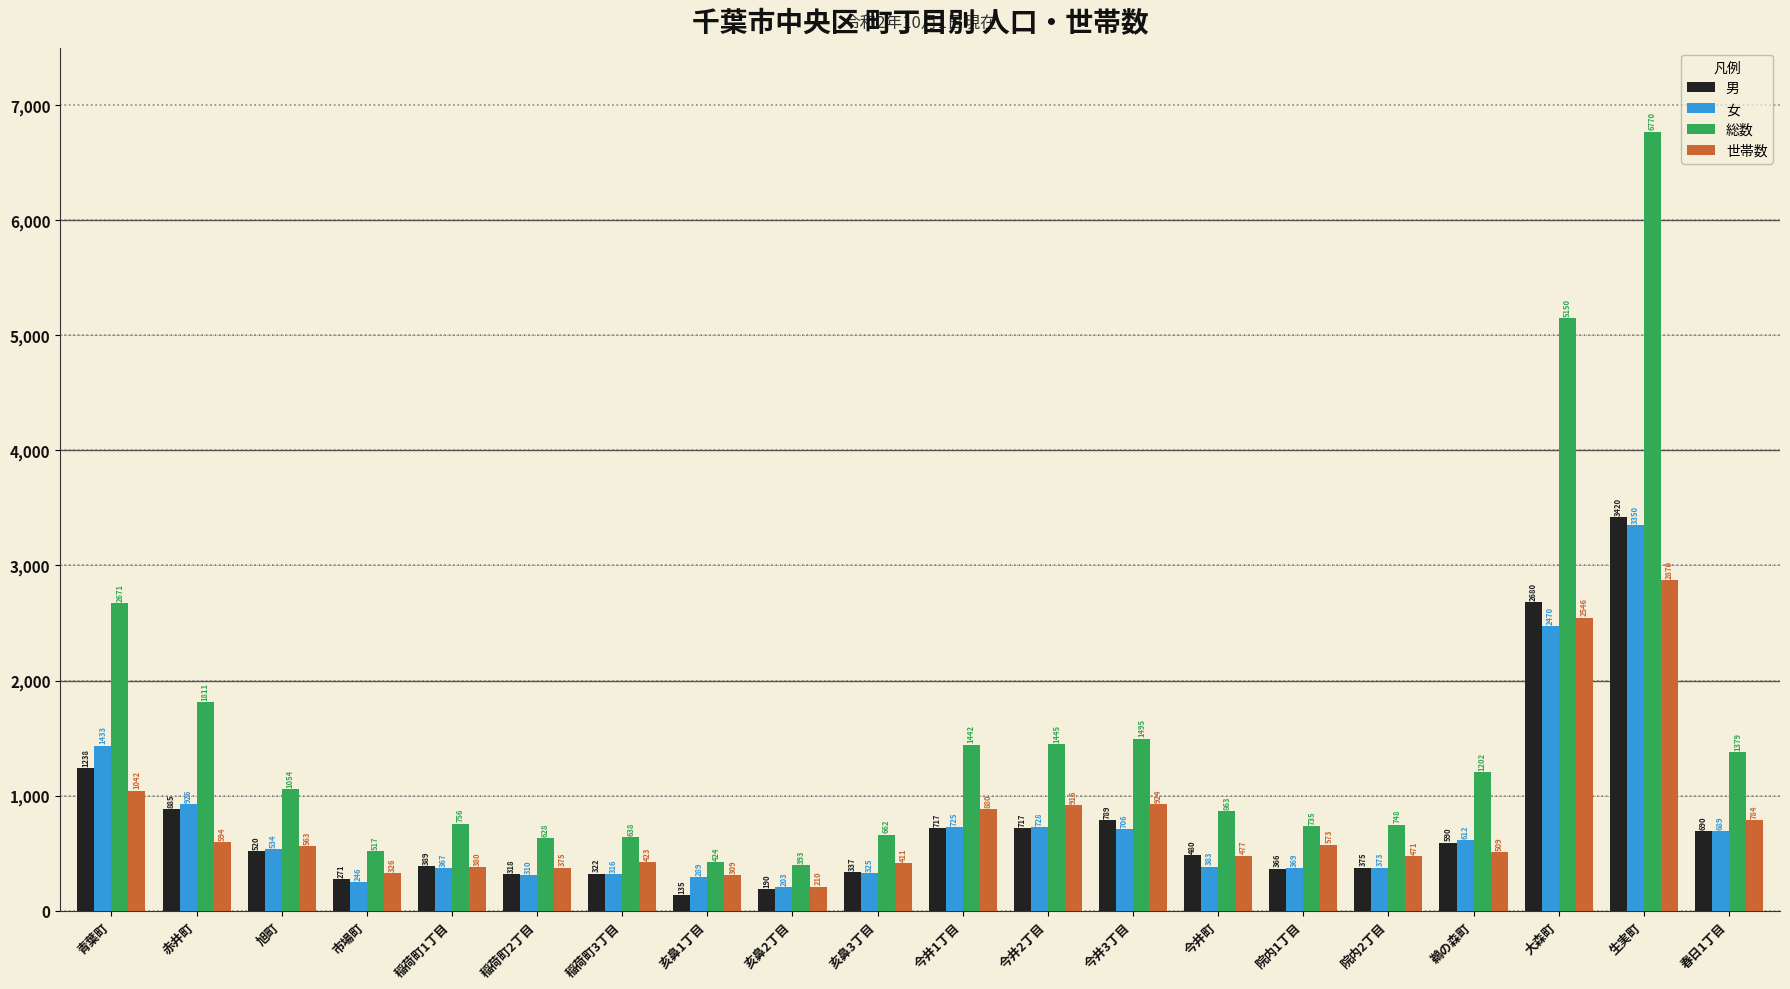

Is it true that 女 equals 177 at 鵜の森町?

False